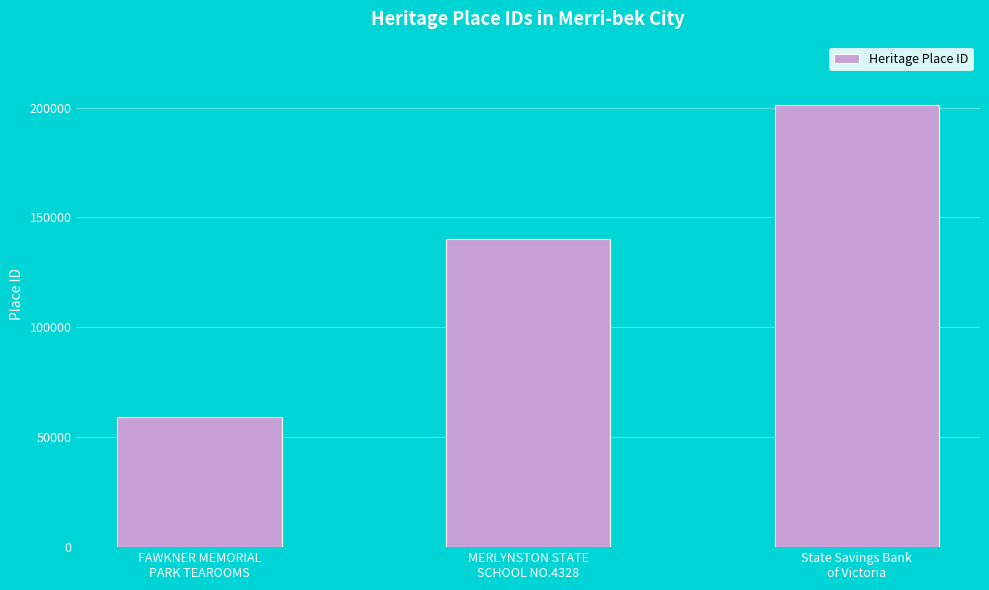

What is the change in value from FAWKNER MEMORIAL
PARK TEAROOMS to State Savings Bank
of Victoria?

+142093